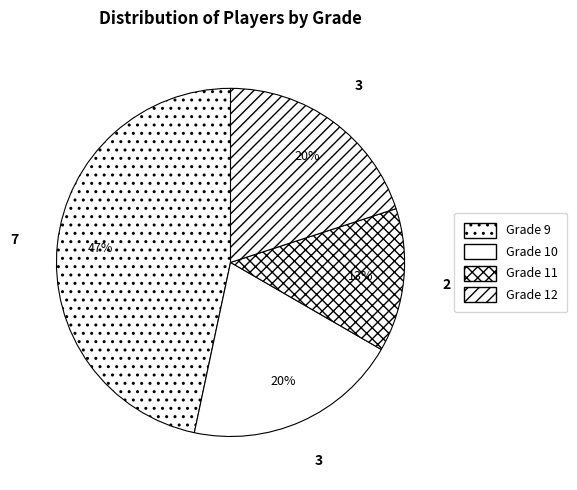

Is Grade 11 the majority of the pie?

No